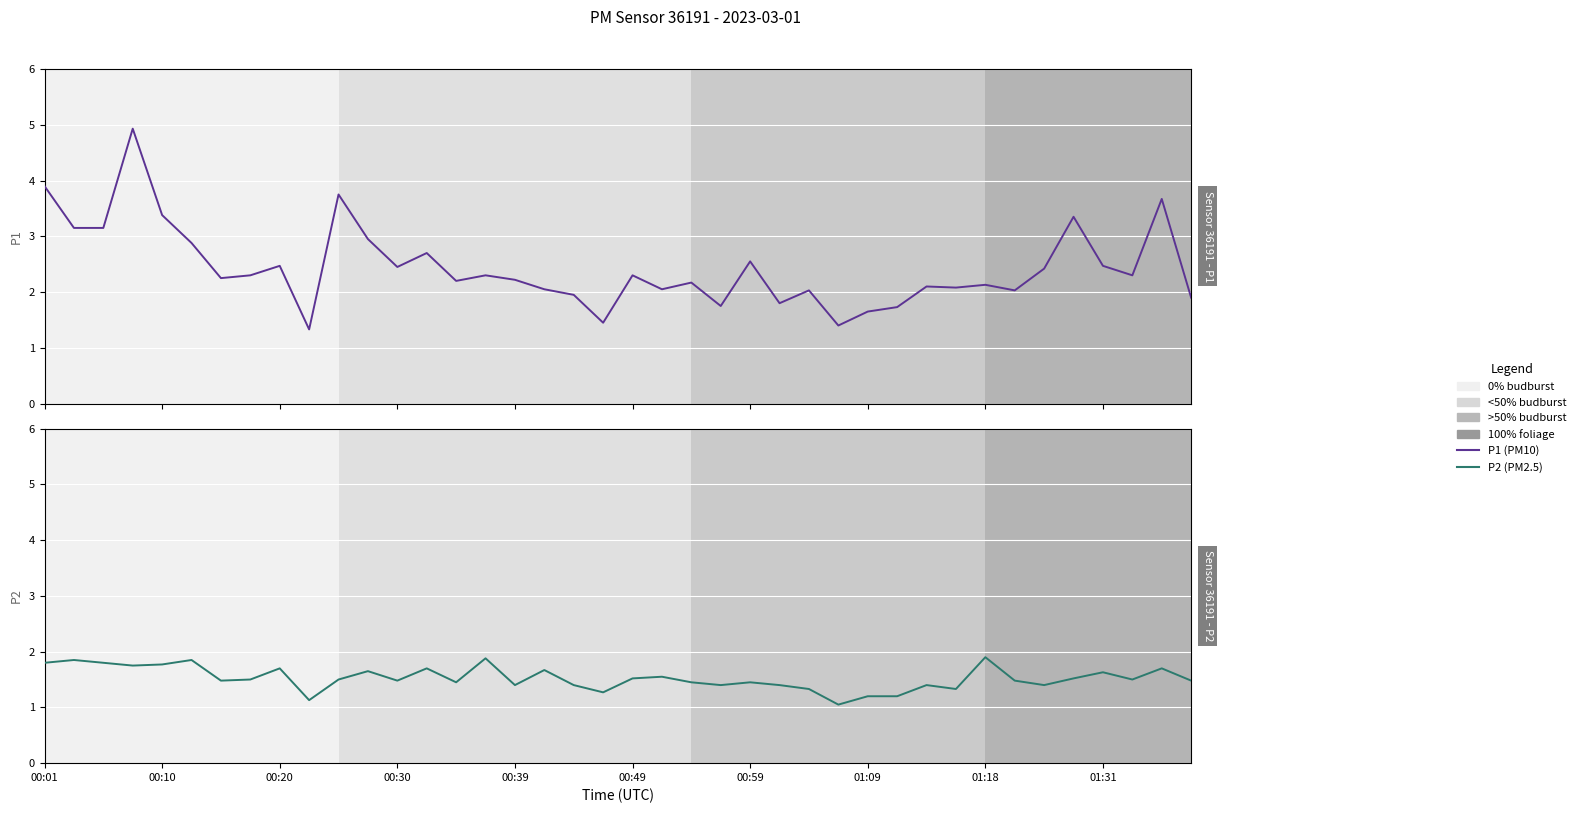

Is the value of P1 at 21 greater than the value of P2 at 00:59?

Yes